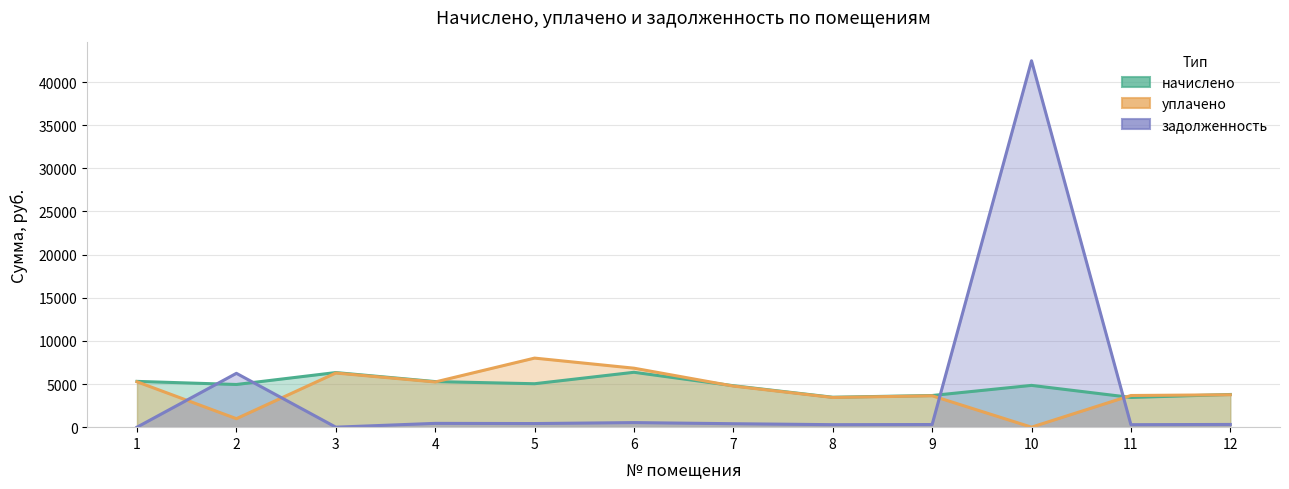

How many intersections are there between уплачено and задолженность?

4